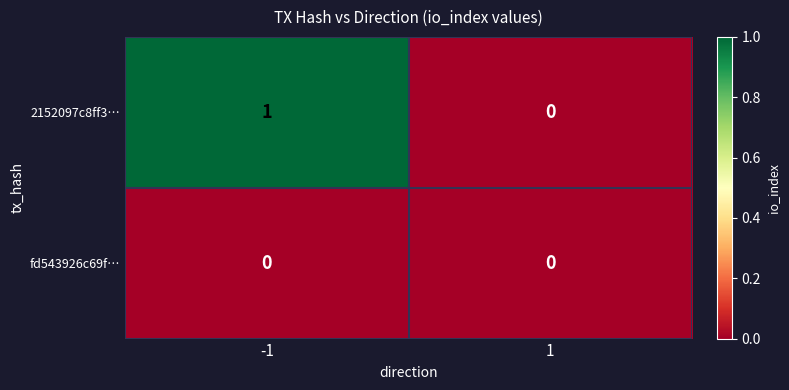

Which series has the largest total across all categories?

2152097c8ff3…